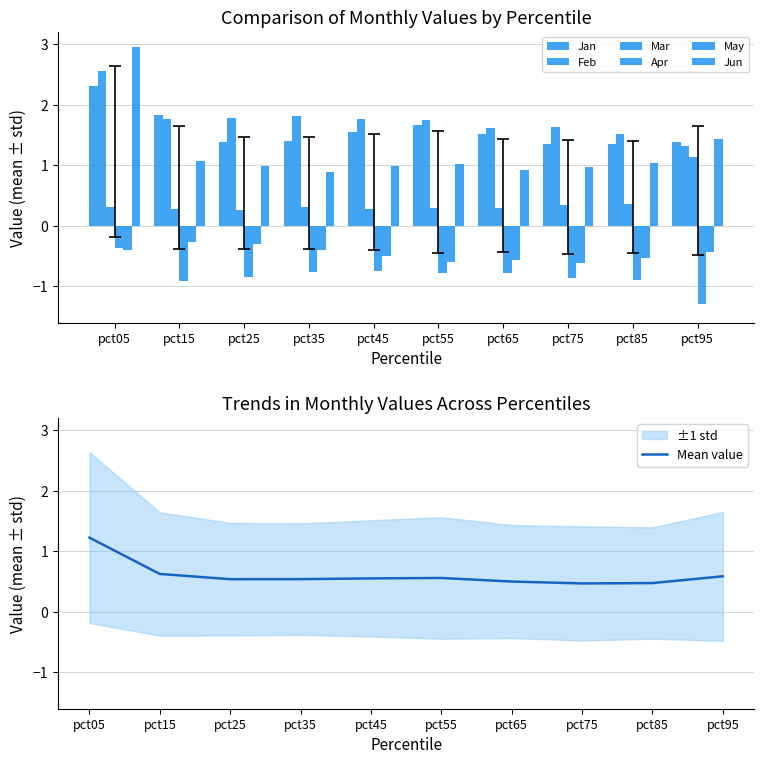

Are the bars horizontal?

No